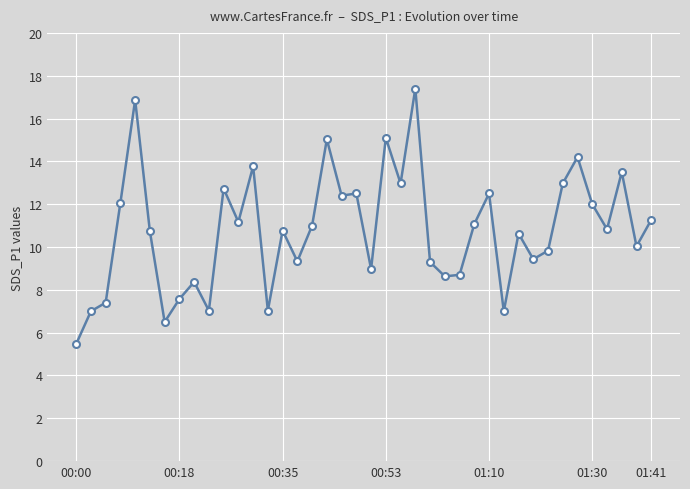

What is the value of the 29th point from the left?

12.5